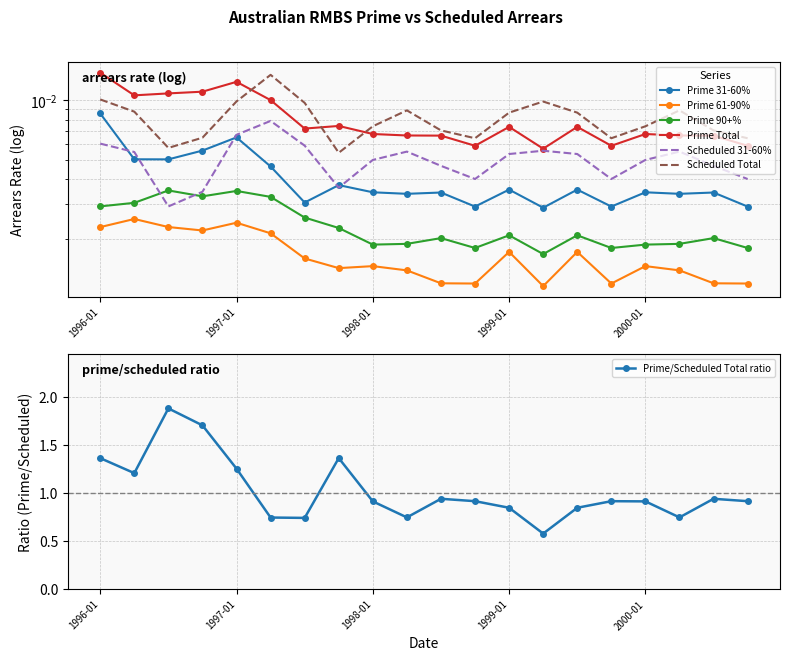

List the series in order of their peak value, highest first.

Prime Total, Scheduled Total, Prime 31-60%, Scheduled 31-60%, Prime 90+%, Prime 61-90%